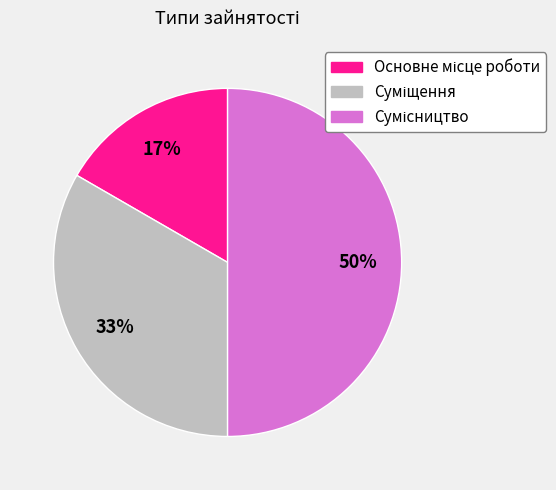

Count the number of slices in the pie.

3